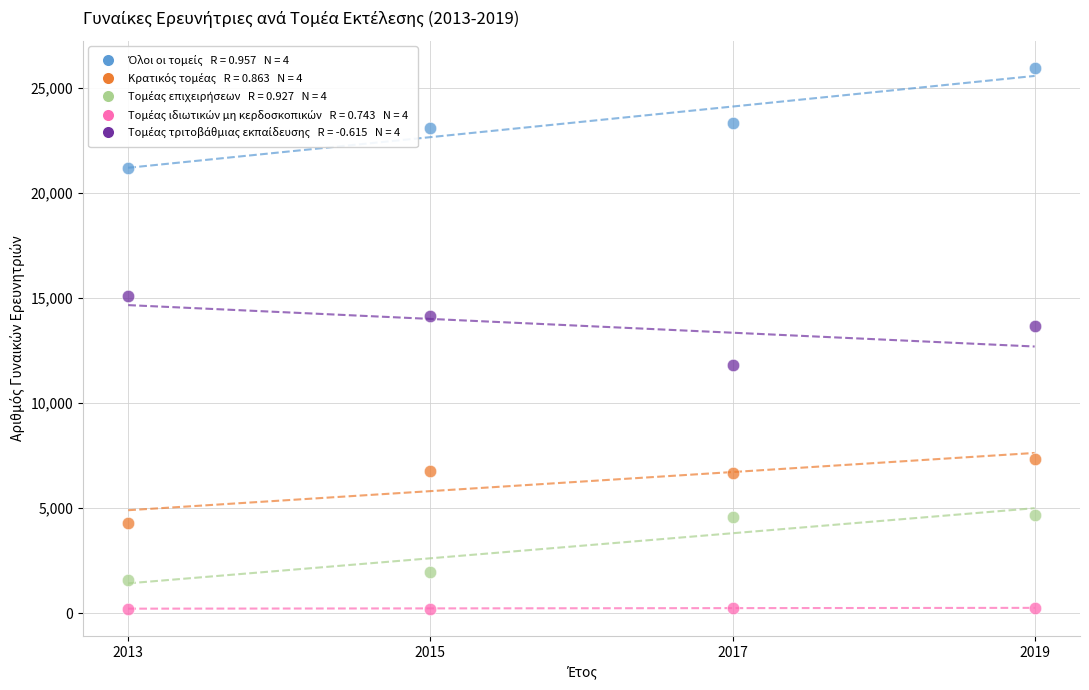

Across all series, what Y value is closest to 13075?

13667